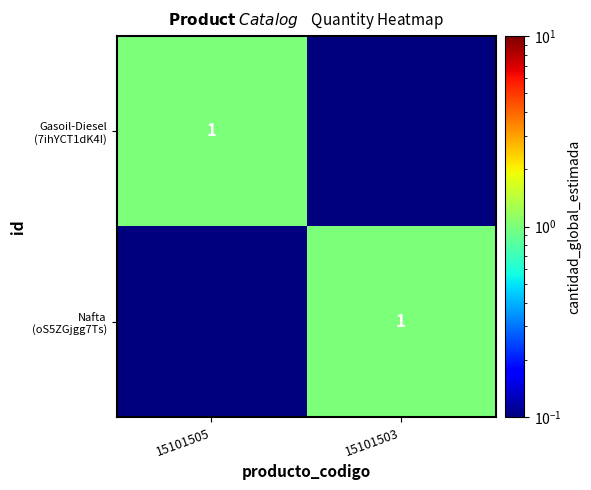

What is the approximate value of Nafta (oS5ZGjgg7Ts) at 15101503?

1.0